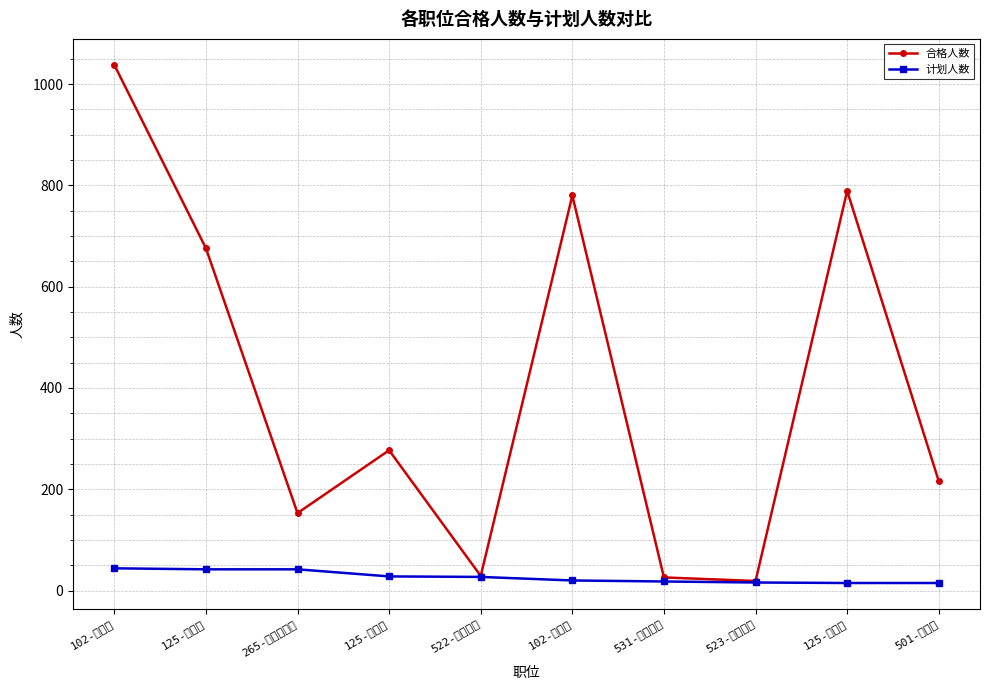

True or false: 合格人数 has a value of 18 at 531-海关业务.

False